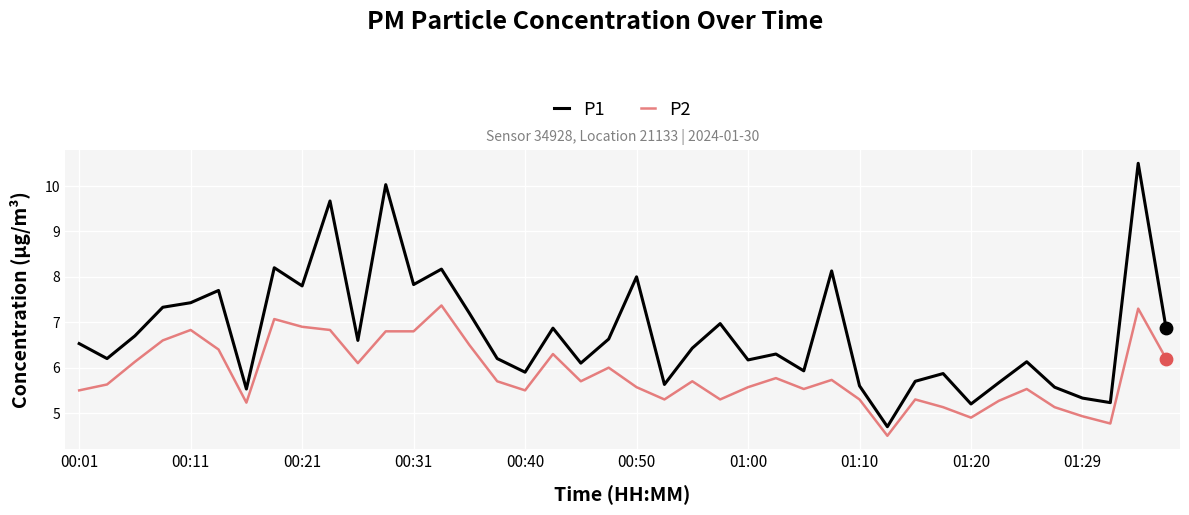

Which series has the largest range (max minus min)?

P1